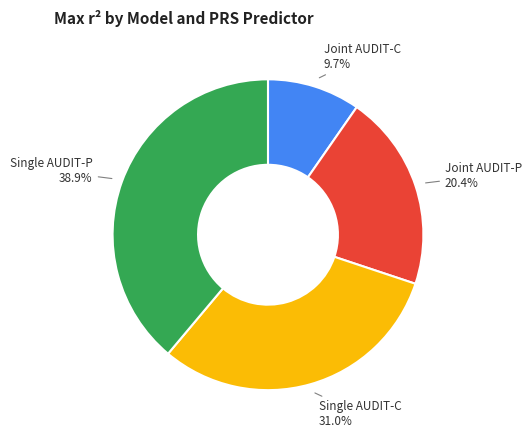

Does Joint AUDIT-P represent more than half of the total?

No